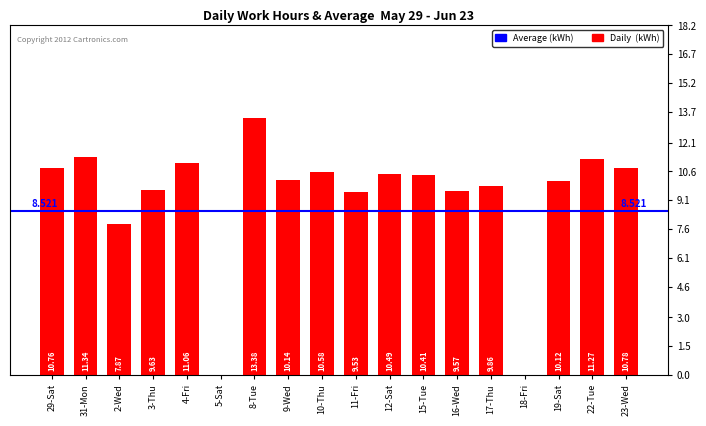

List the labels in order of value, largest first.

8-Tue, 31-Mon, 22-Tue, 4-Fri, 23-Wed, 29-Sat, 10-Thu, 12-Sat, 15-Tue, 9-Wed, 19-Sat, 17-Thu, 3-Thu, 16-Wed, 11-Fri, 2-Wed, 5-Sat, 18-Fri